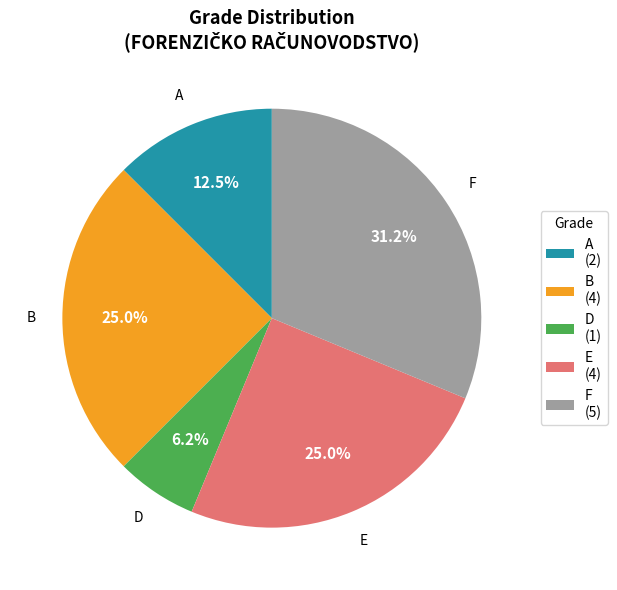

Do E and A together represent more than half of the pie?

No